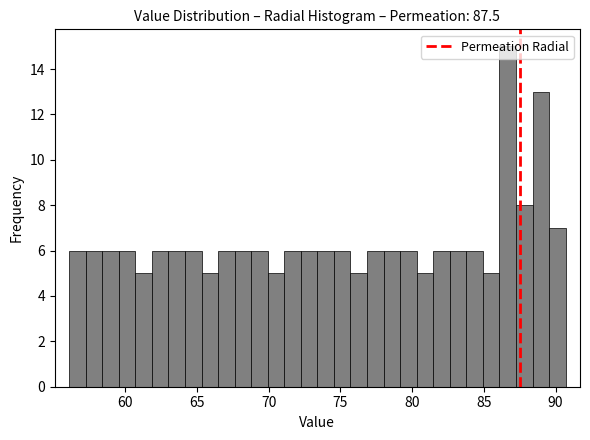

Around what value on the x-axis is the tallest bar? Give the approximate position of its centre, as read against the axis.

86.5